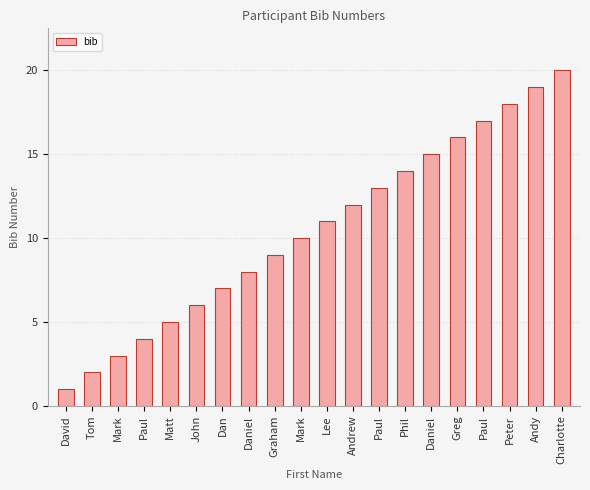

Count the number of categories in the chart.

20